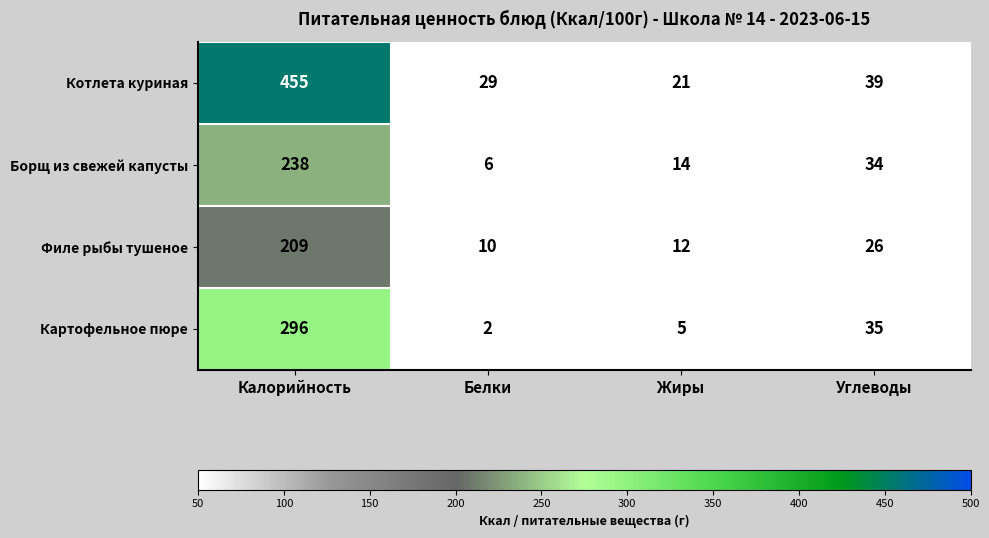

True or false: Филе рыбы тушеное has a value of 12 at Жиры.

True